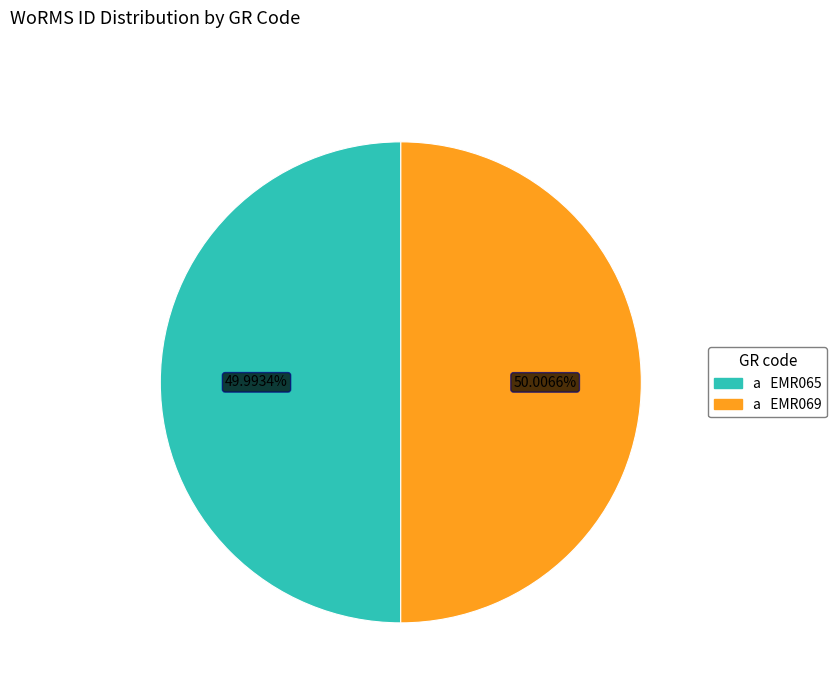

Is there a majority slice in this chart?

Yes